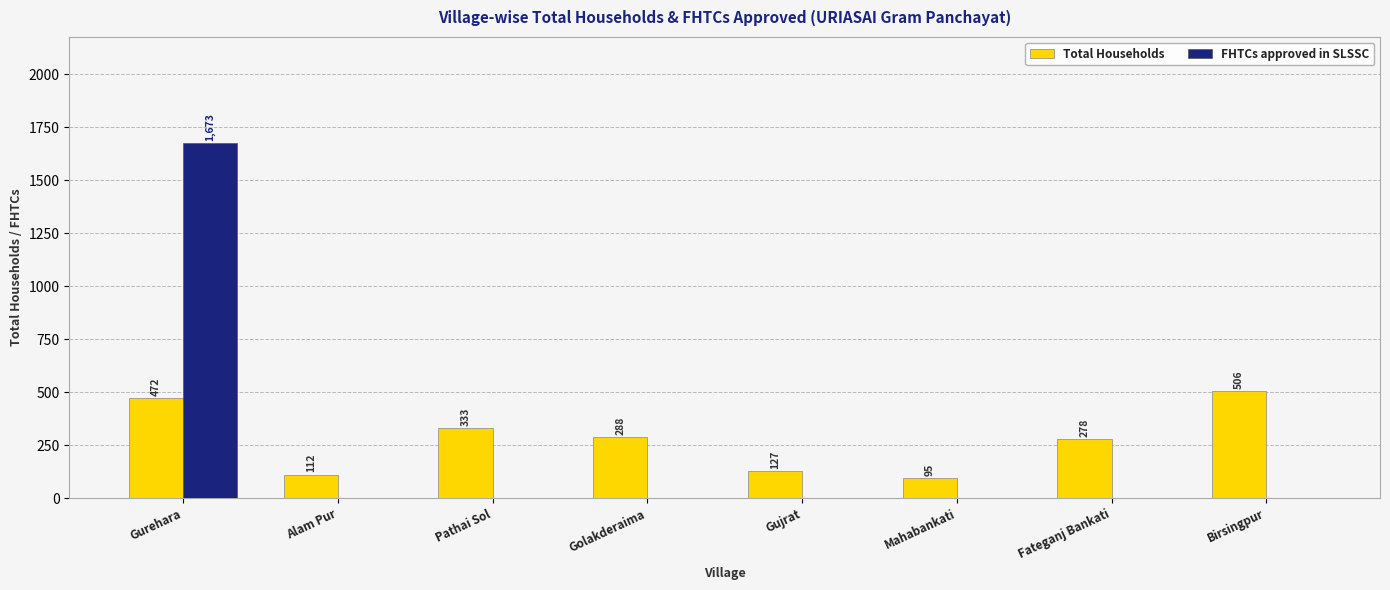

Are the bars grouped side by side (vs. stacked)?

Yes